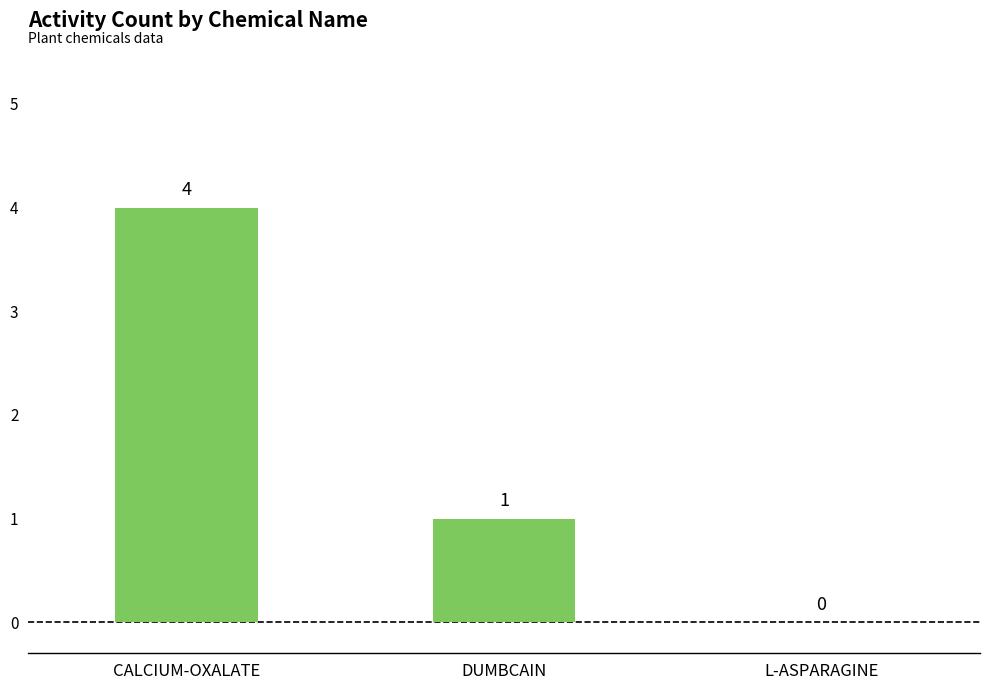

What is the sum of the values at DUMBCAIN and L-ASPARAGINE?

1